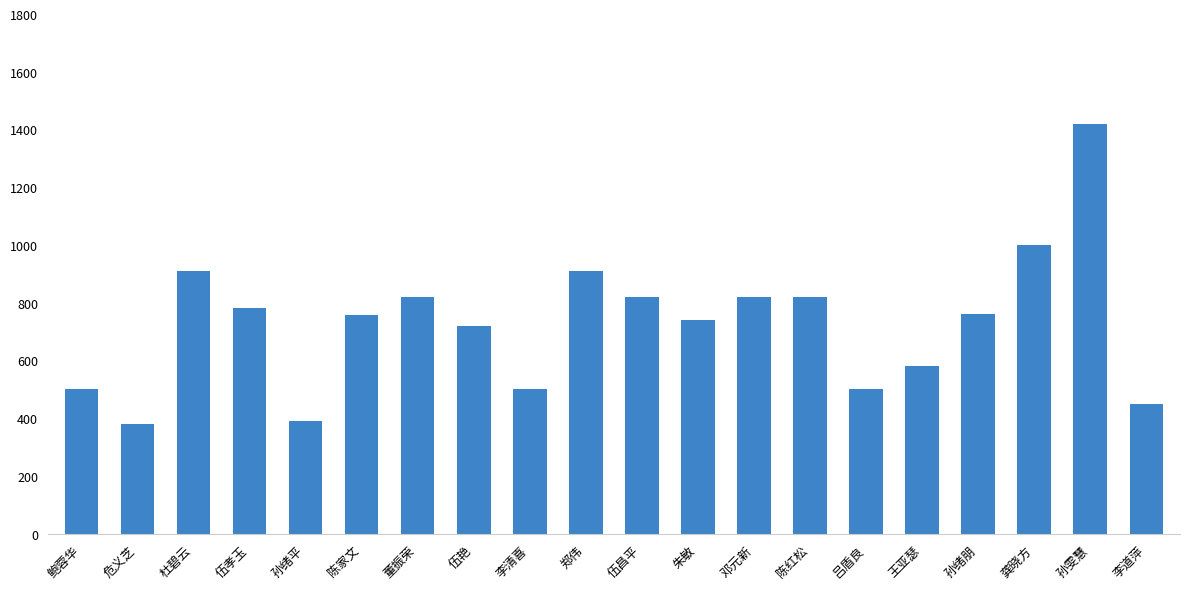

What position from the right is 李清喜?

12